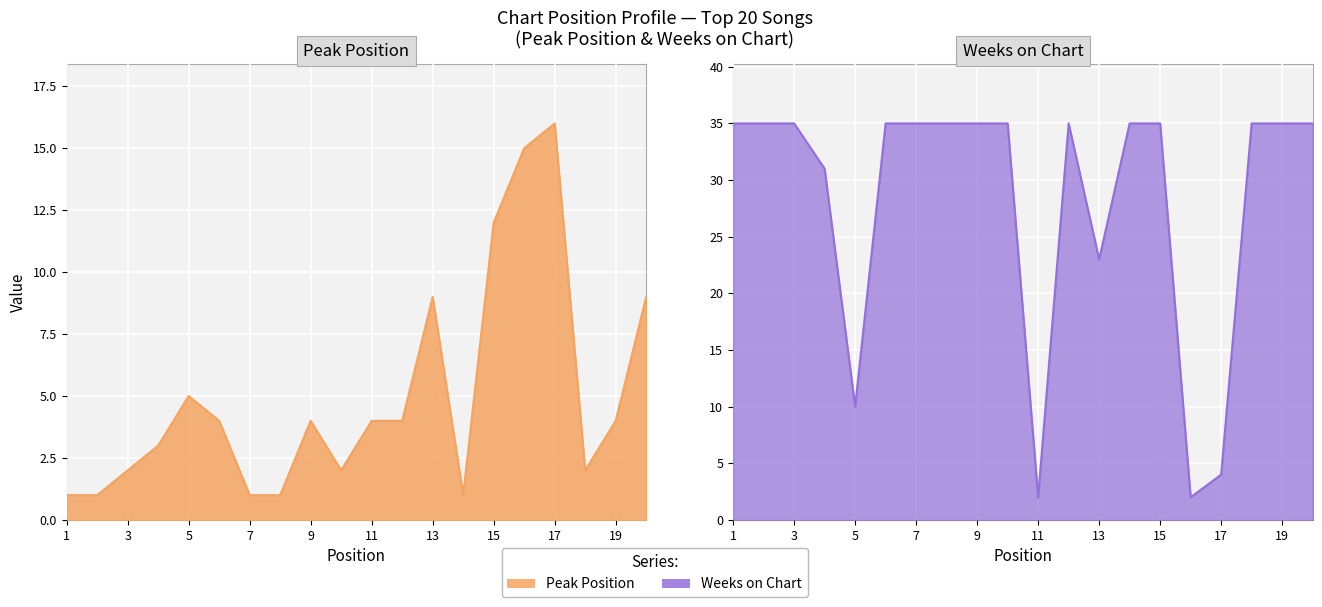

How many values in the Weeks on Chart series are below 35?

6